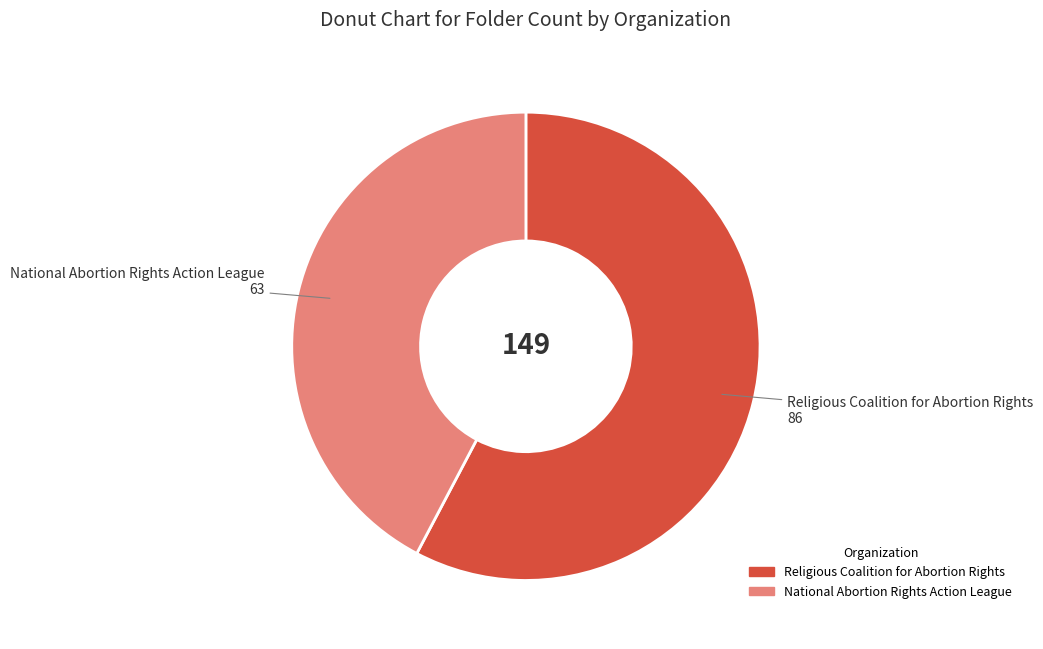

Rank the categories by value from lowest to highest.

National Abortion Rights Action League, Religious Coalition for Abortion Rights